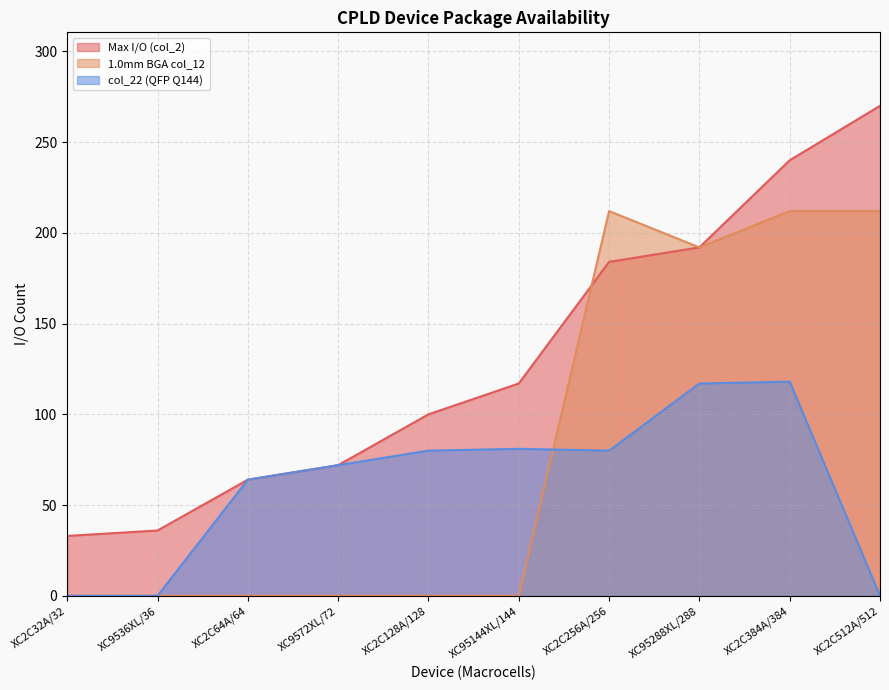

What is the spread (max minus min) of values at XC2C384A/384?

122